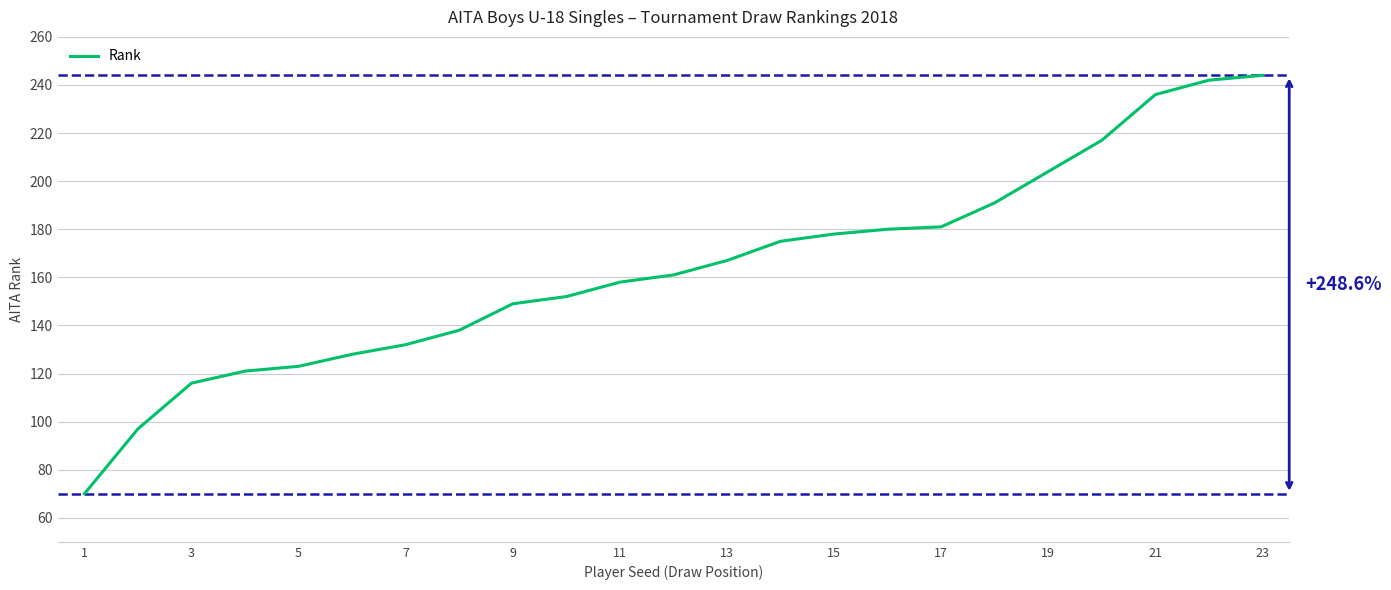

What is the minimum value shown in the chart?

70